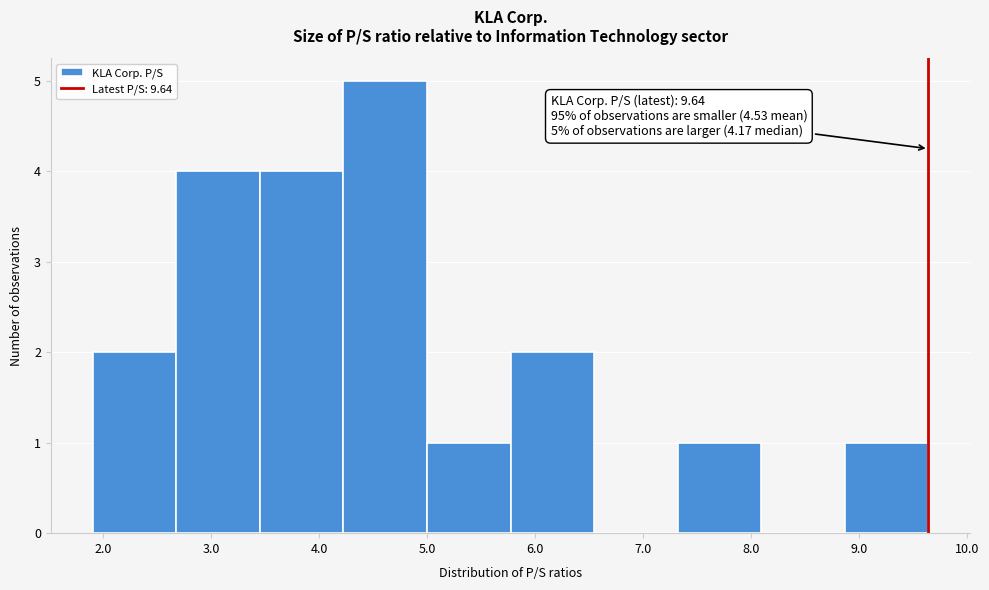

Over which range of the x-axis is the bar tallest?

4.2 to 5.0